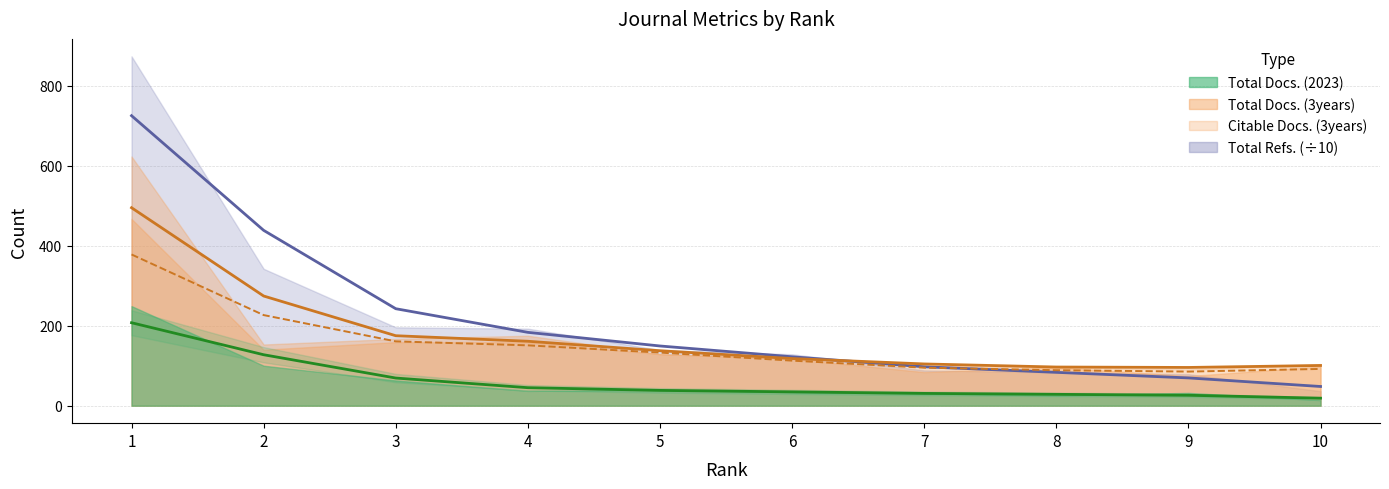

True or false: Total Refs. and Total Docs. (2023) cross at least once.

False